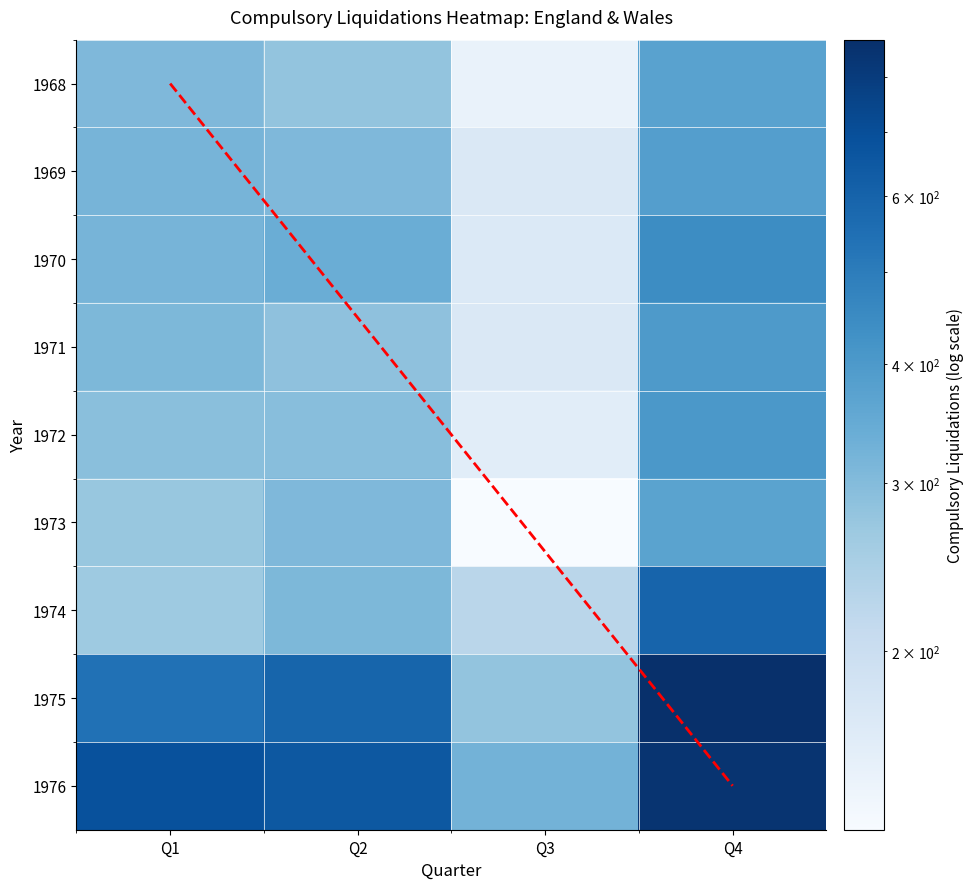

Which label corresponds to the largest value in the chart?

Q4